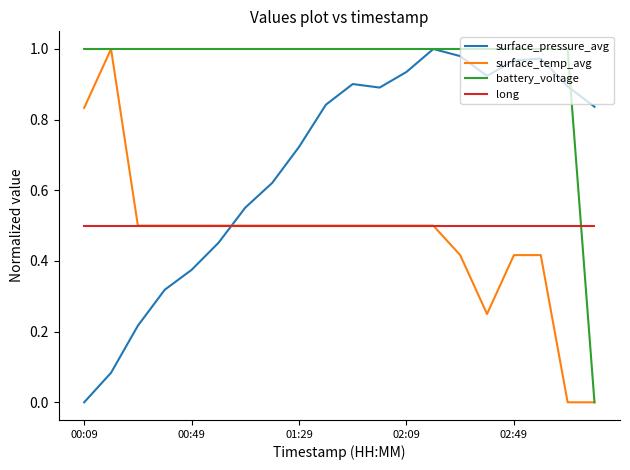

True or false: surface_pressure_avg and long intersect in this chart.

True